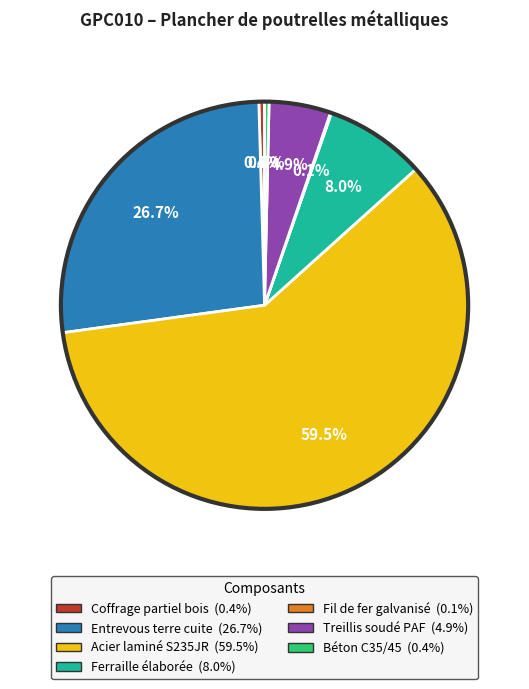

What is the total percentage of Béton C35/45 and Ferraille élaborée?

8.4%